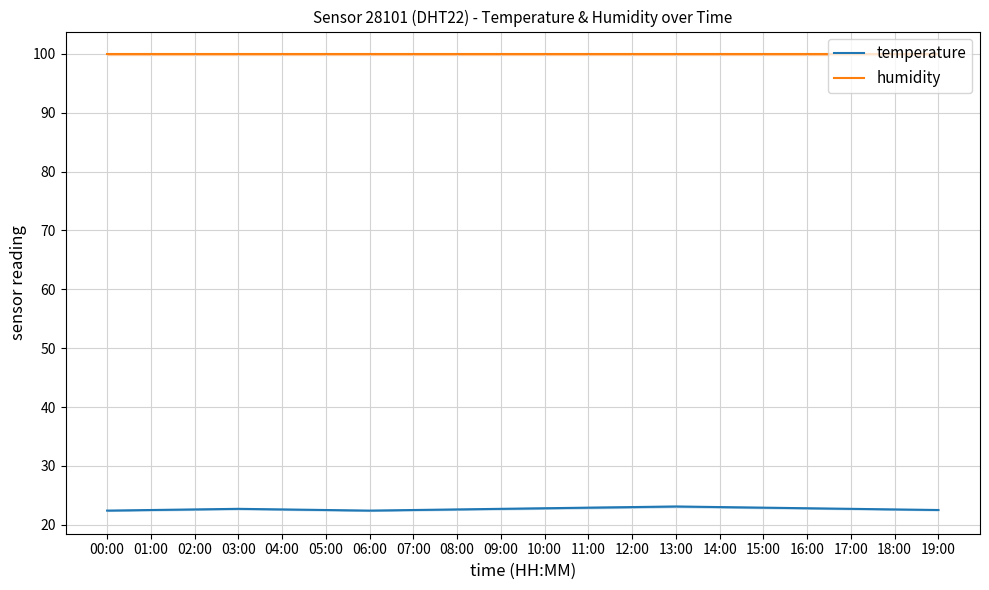

Reading left to right, what are all the values shown in this chart?

temperature: 00:00=22.4	01:00=22.5	02:00=22.6	03:00=22.7	04:00=22.6	05:00=22.5	06:00=22.4	07:00=22.5	08:00=22.6	09:00=22.7	10:00=22.8	11:00=22.9	12:00=23.0	13:00=23.1	14:00=23.0	15:00=22.9	16:00=22.8	17:00=22.7	18:00=22.6	19:00=22.5
humidity: 00:00=99.9	01:00=99.9	02:00=99.9	03:00=99.9	04:00=99.9	05:00=99.9	06:00=99.9	07:00=99.9	08:00=99.9	09:00=99.9	10:00=99.9	11:00=99.9	12:00=99.9	13:00=99.9	14:00=99.9	15:00=99.9	16:00=99.9	17:00=99.9	18:00=99.9	19:00=99.9